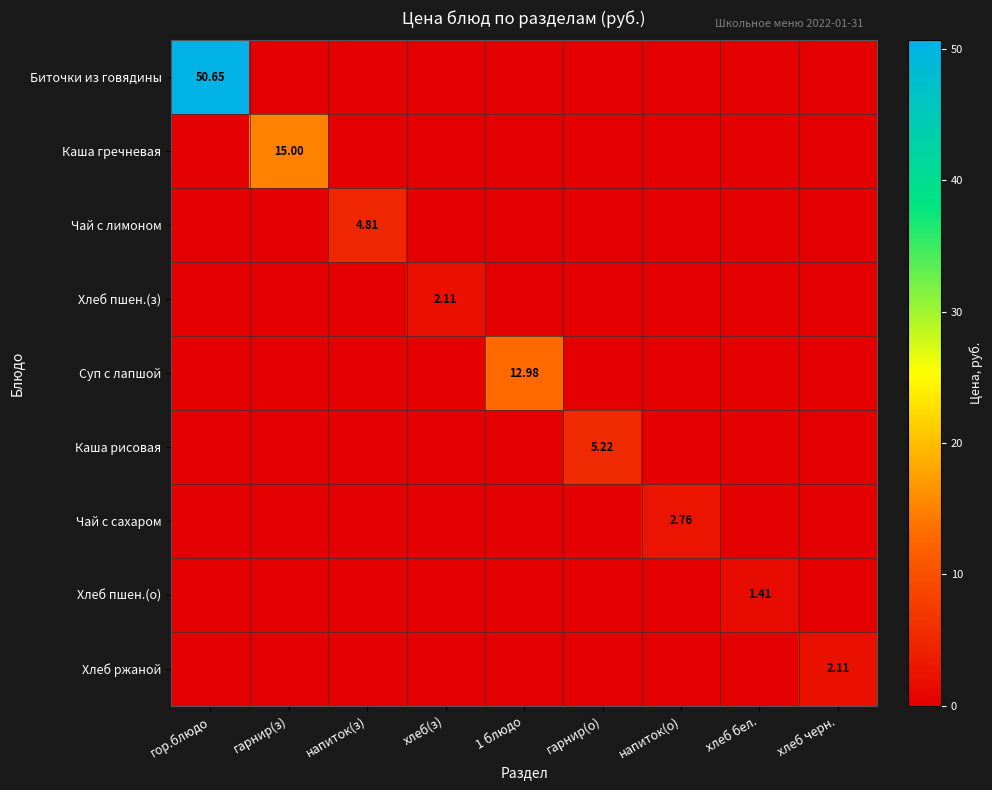

At which category is the sum across all series the highest?

гор.блюдо